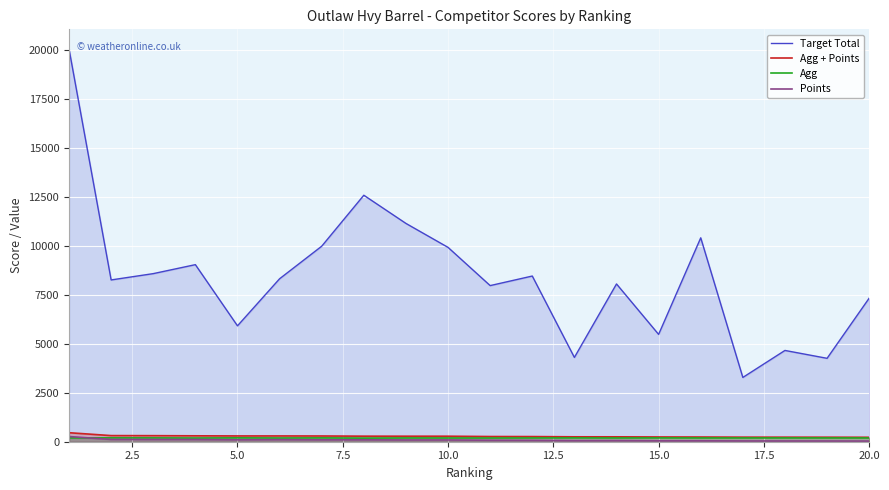

Which series has the largest range (max minus min)?

Target Total